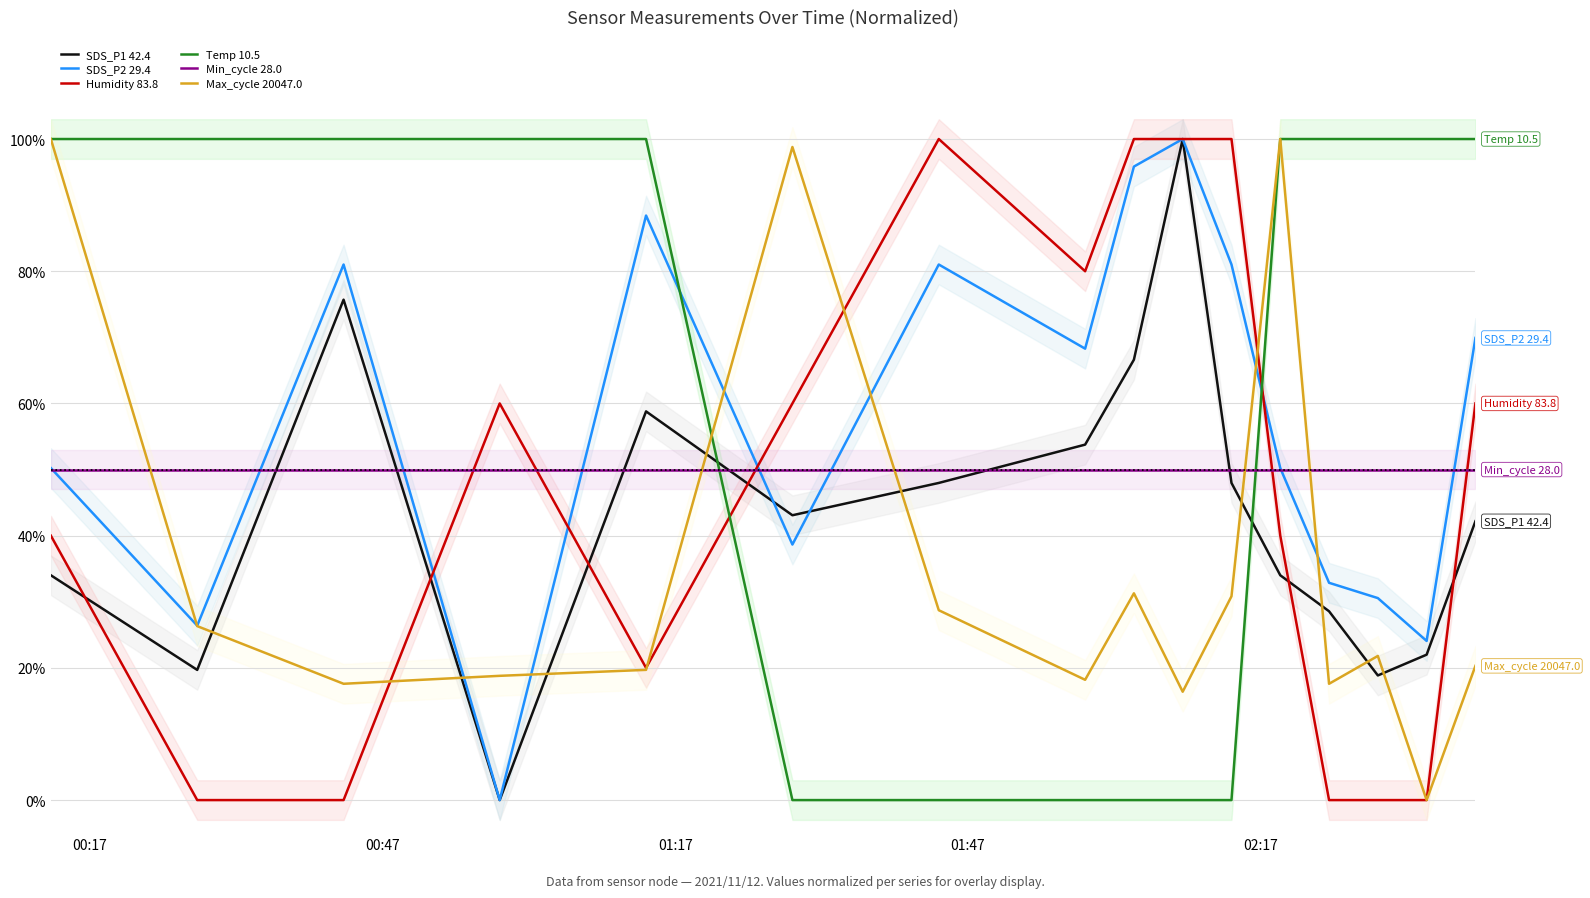

Rank the series by their maximum value, from highest to lowest.

SDS_P1 42.4, SDS_P2 29.4, Humidity 83.8, Temp 10.5, Max_cycle 20047.0, Min_cycle 28.0